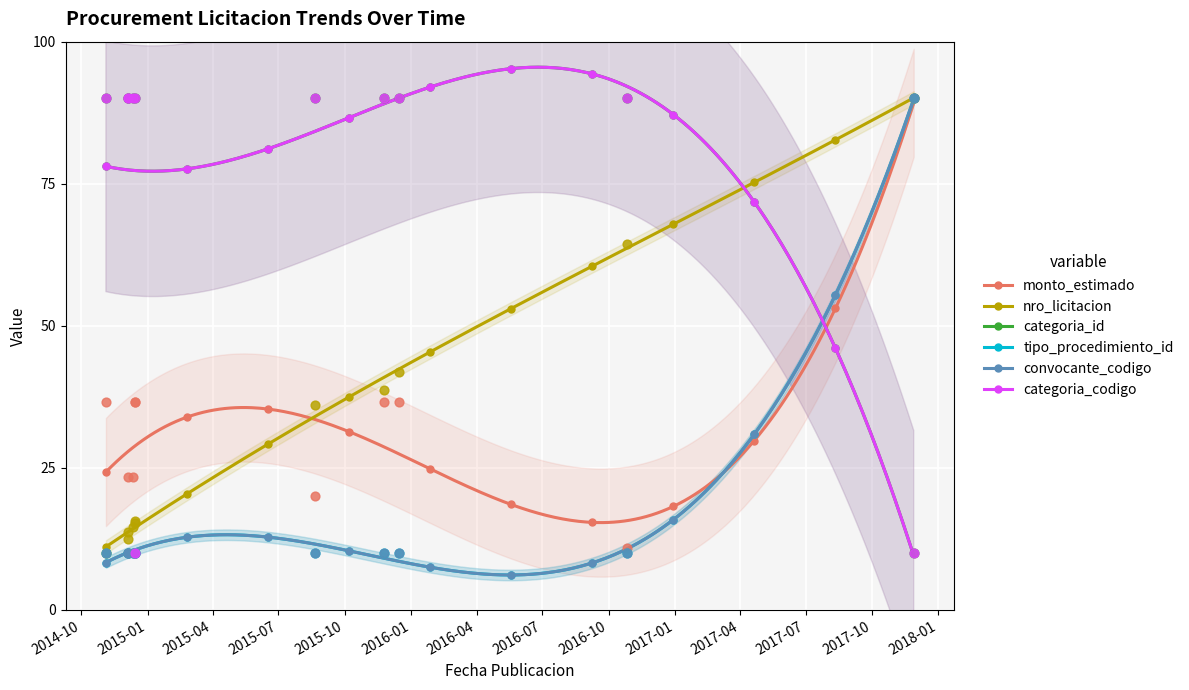

Which series reaches the maximum Y coordinate?

monto_estimado